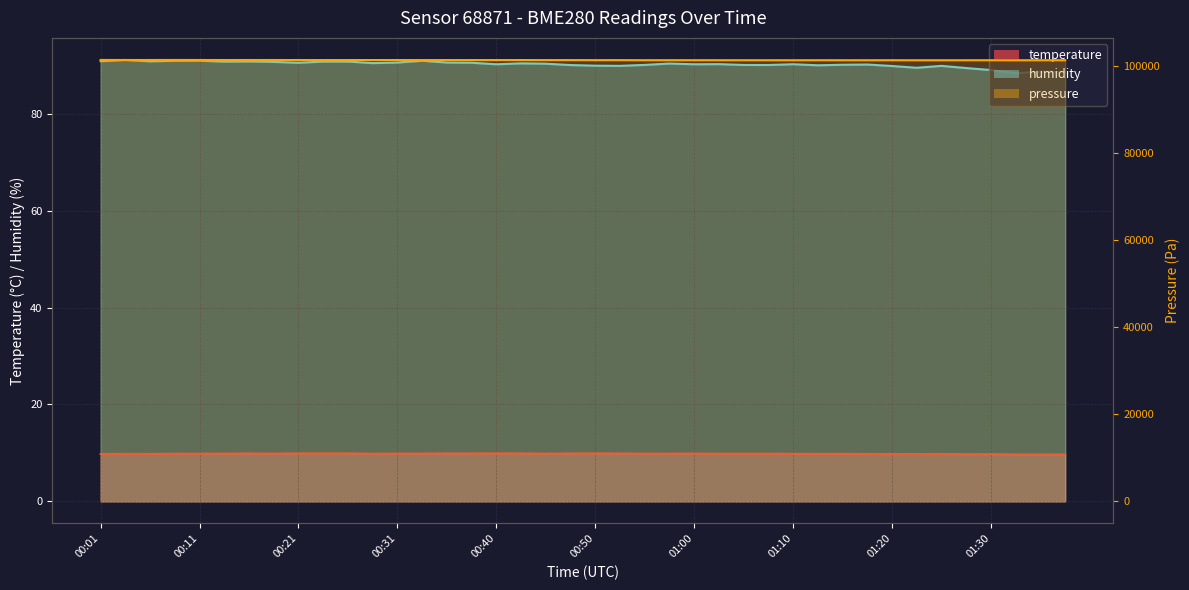

How many data points does each series have?

40